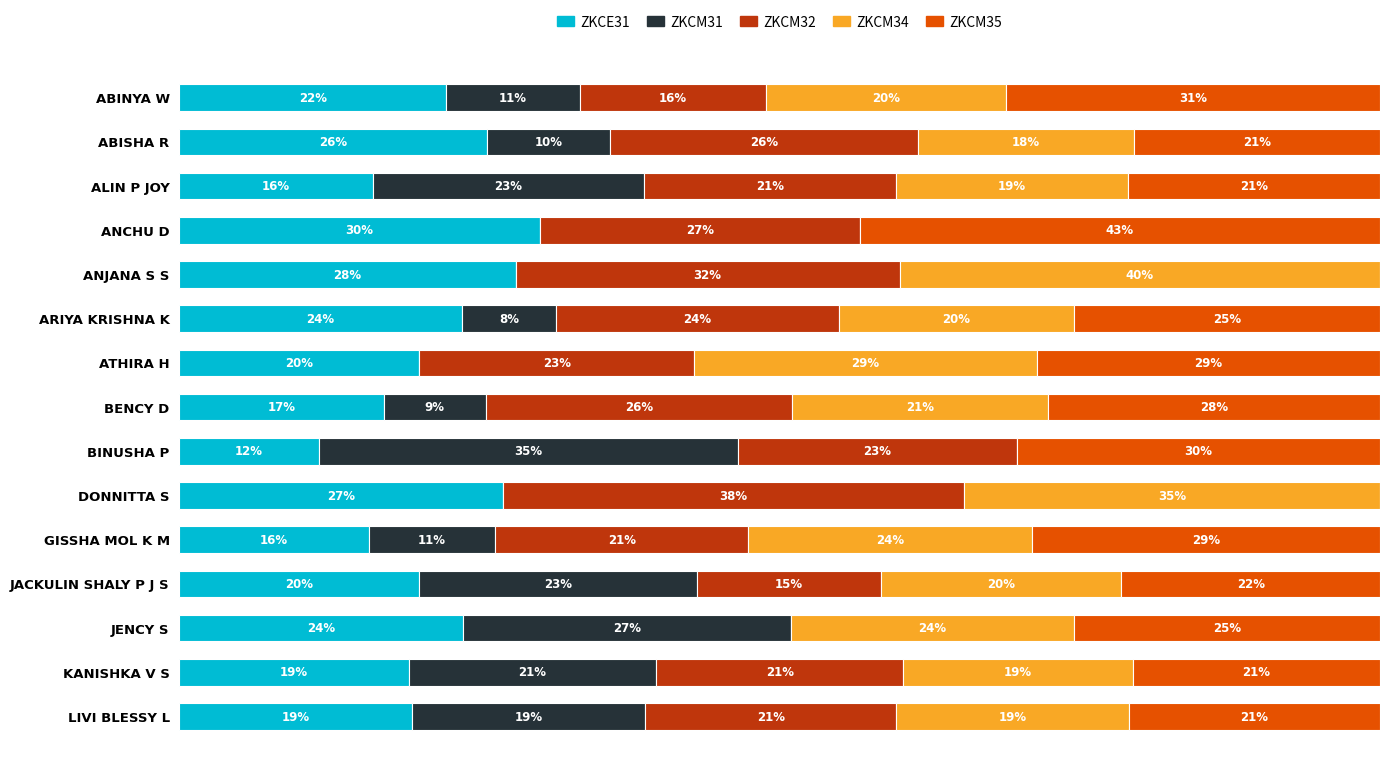

At which label does ZKCE31 reach its peak?

ANCHU D